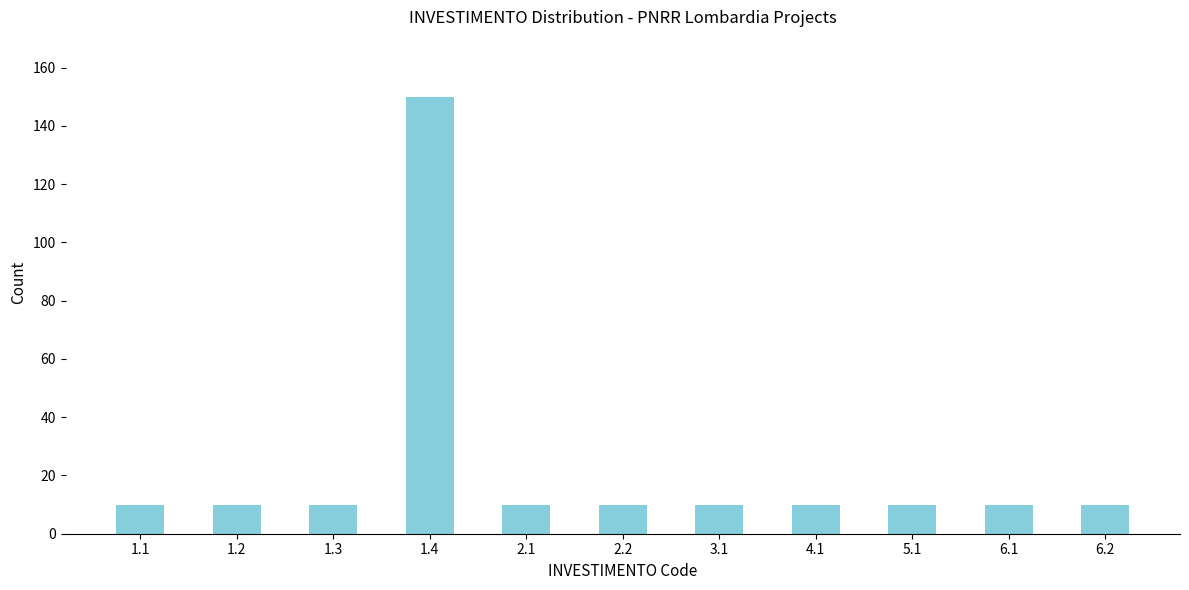

Reading left to right, list all the values displayed in this chart.

1.1=10	1.2=10	1.3=10	1.4=150	2.1=10	2.2=10	3.1=10	4.1=10	5.1=10	6.1=10	6.2=10